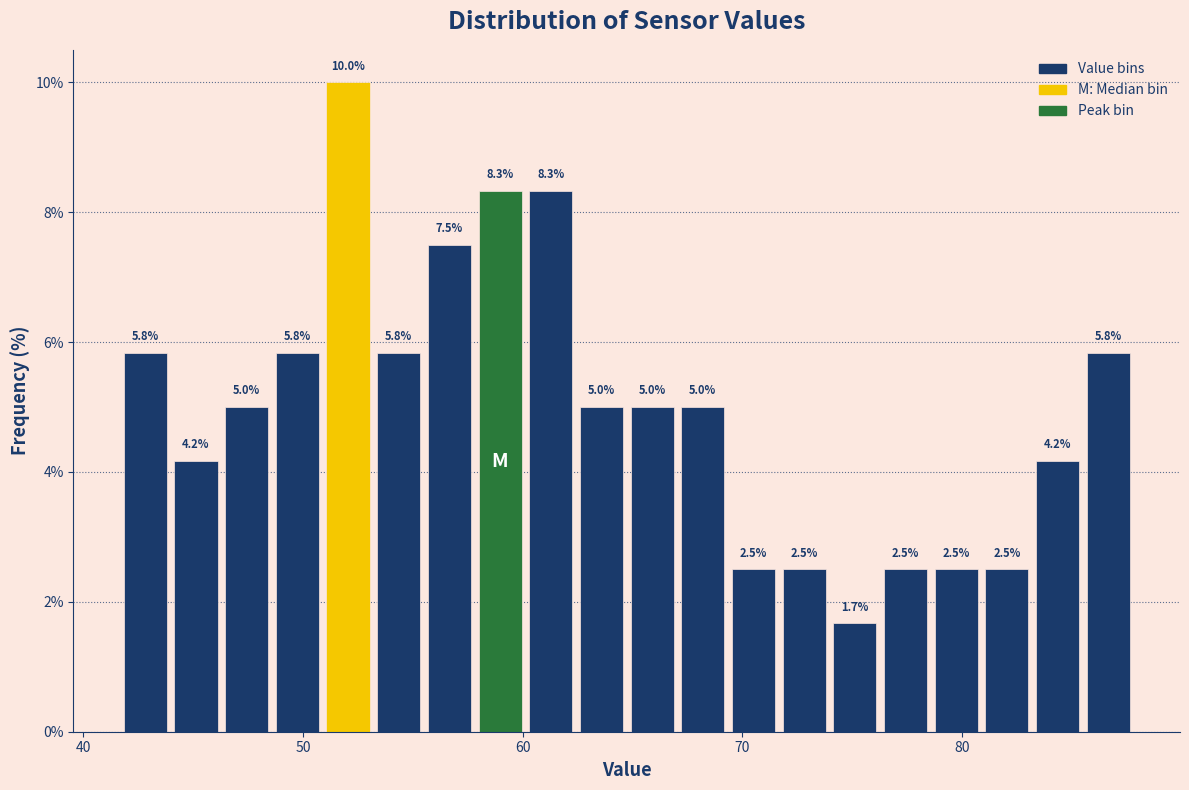

Around what value on the x-axis is the tallest bar? Give the approximate position of its centre, as read against the axis.

52